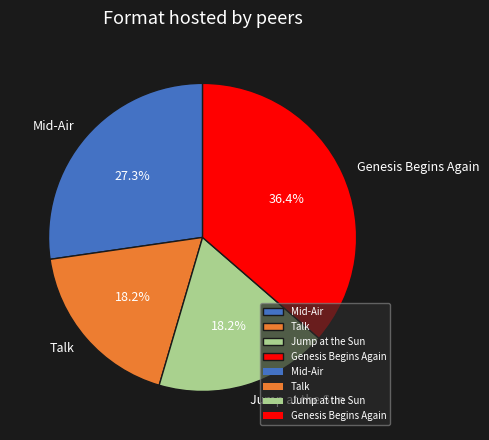

How many segments does this pie chart have?

4